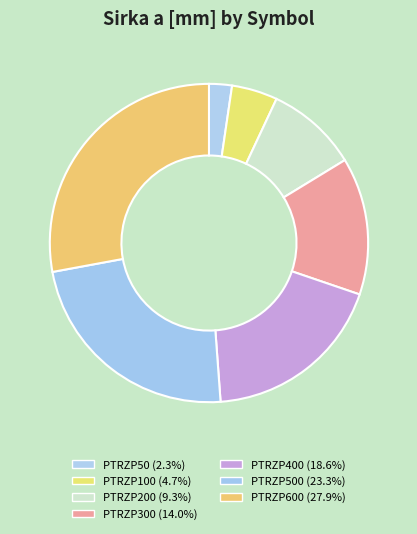

Rank the categories by value from highest to lowest.

PTRZP600, PTRZP500, PTRZP400, PTRZP300, PTRZP200, PTRZP100, PTRZP50